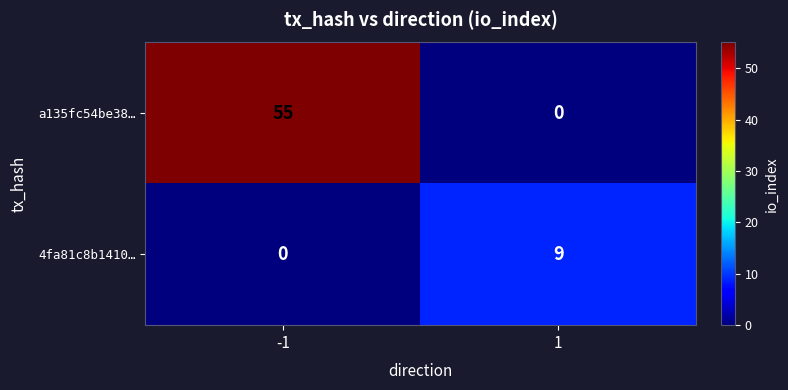

Which series changed the most between -1 and 1?

a135fc54be38…